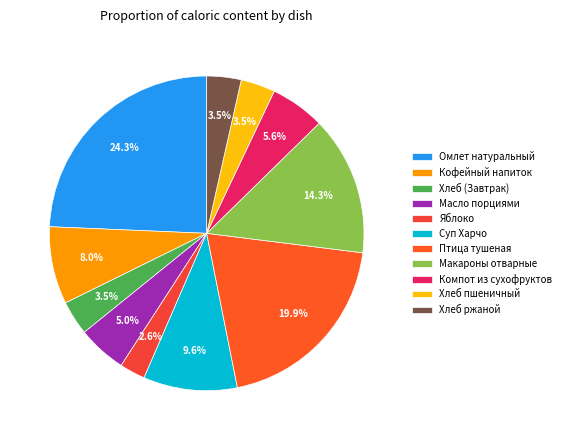

Is the sum of Кофейный напиток and Компот из сухофруктов greater than half?

No